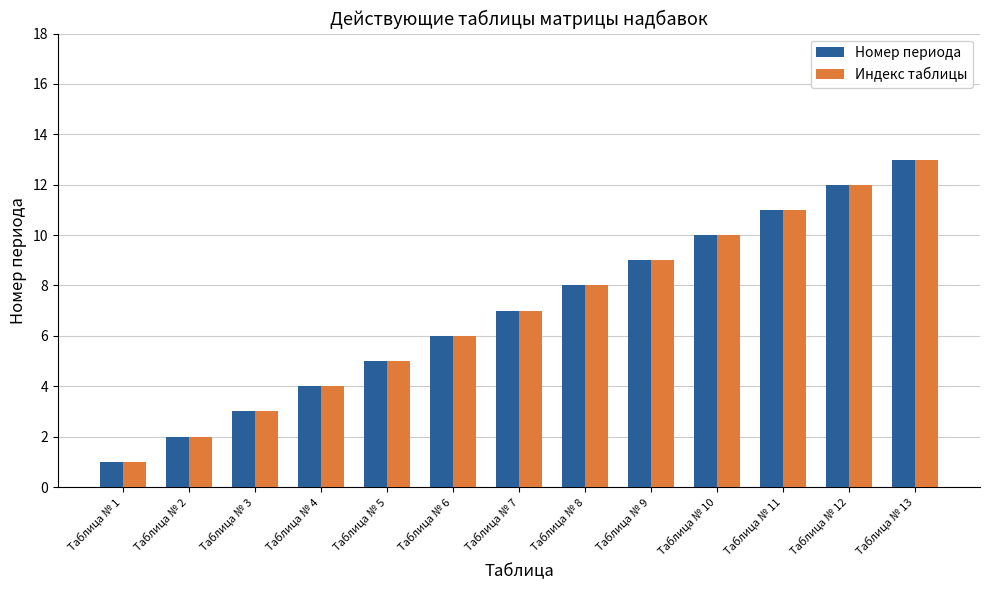

What is the difference between the maximum and minimum values in the Индекс таблицы series?

12